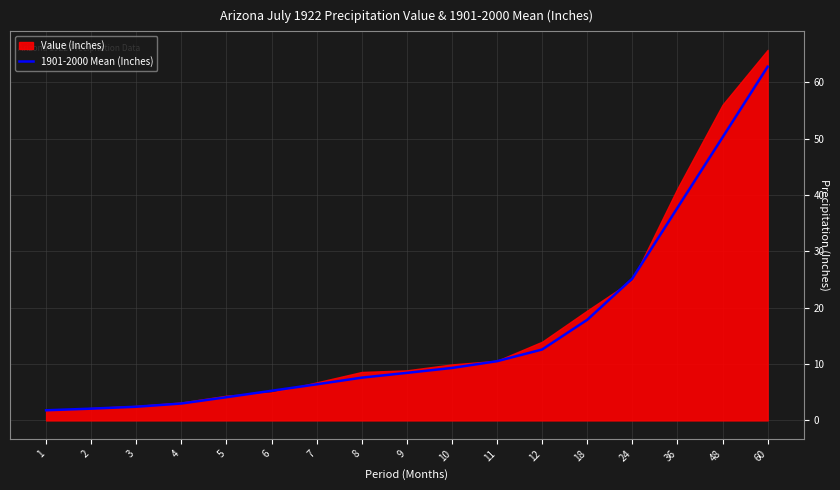

What is the difference between the maximum and minimum values?

61.0